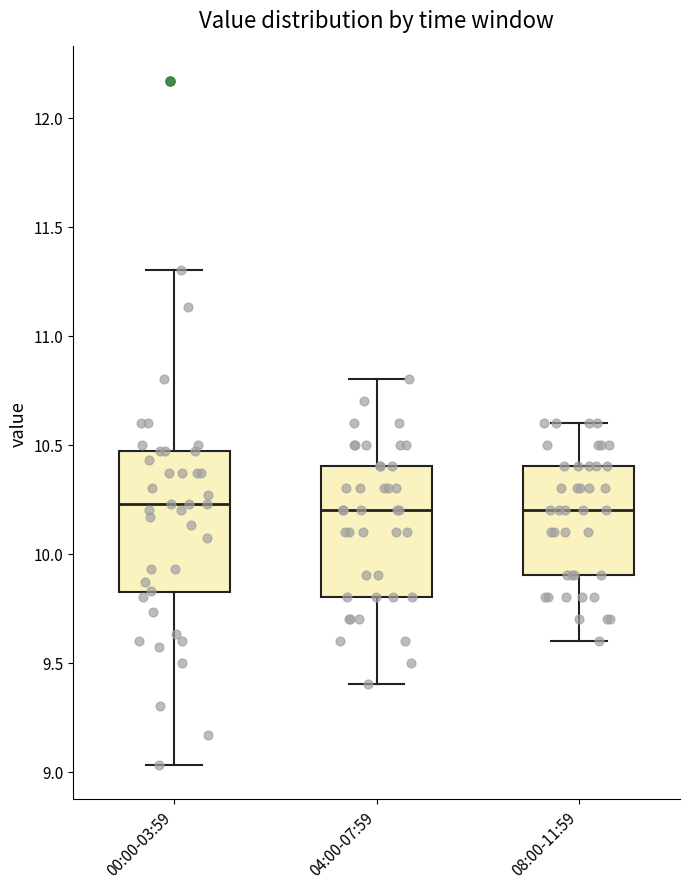

Reading left to right, transcribe this box plot: for each box, give where its median line is, the range the box spans, and where its two whiskers end, as read against the y-axis. The values are not printed on the chart, so give them approximately, as read against the axis.

00:00-03:59: median 10.25, box 9.80 to 10.45, whiskers 9.05 to 11.30
04:00-07:59: median 10.20, box 9.80 to 10.40, whiskers 9.40 to 10.80
08:00-11:59: median 10.20, box 9.90 to 10.40, whiskers 9.60 to 10.60